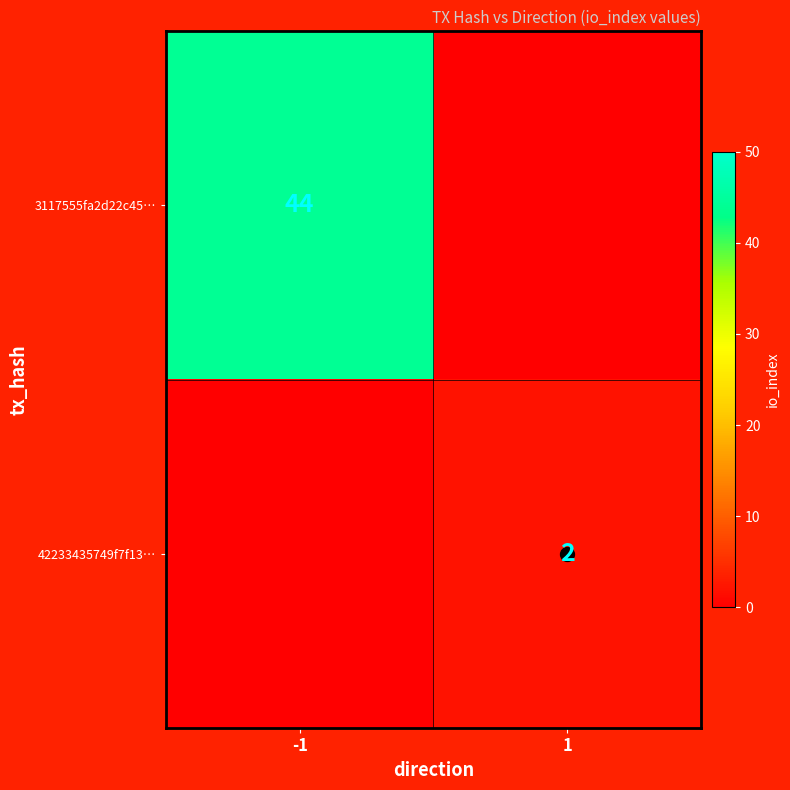

Which has a higher value, 1 or -1?

-1